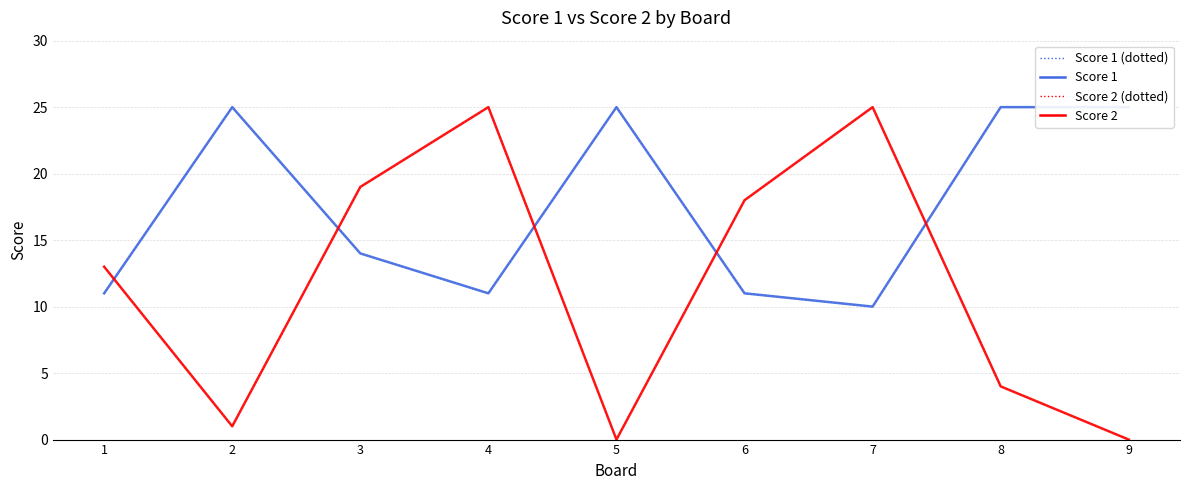

What is the highest value of the Score 1 series?

25